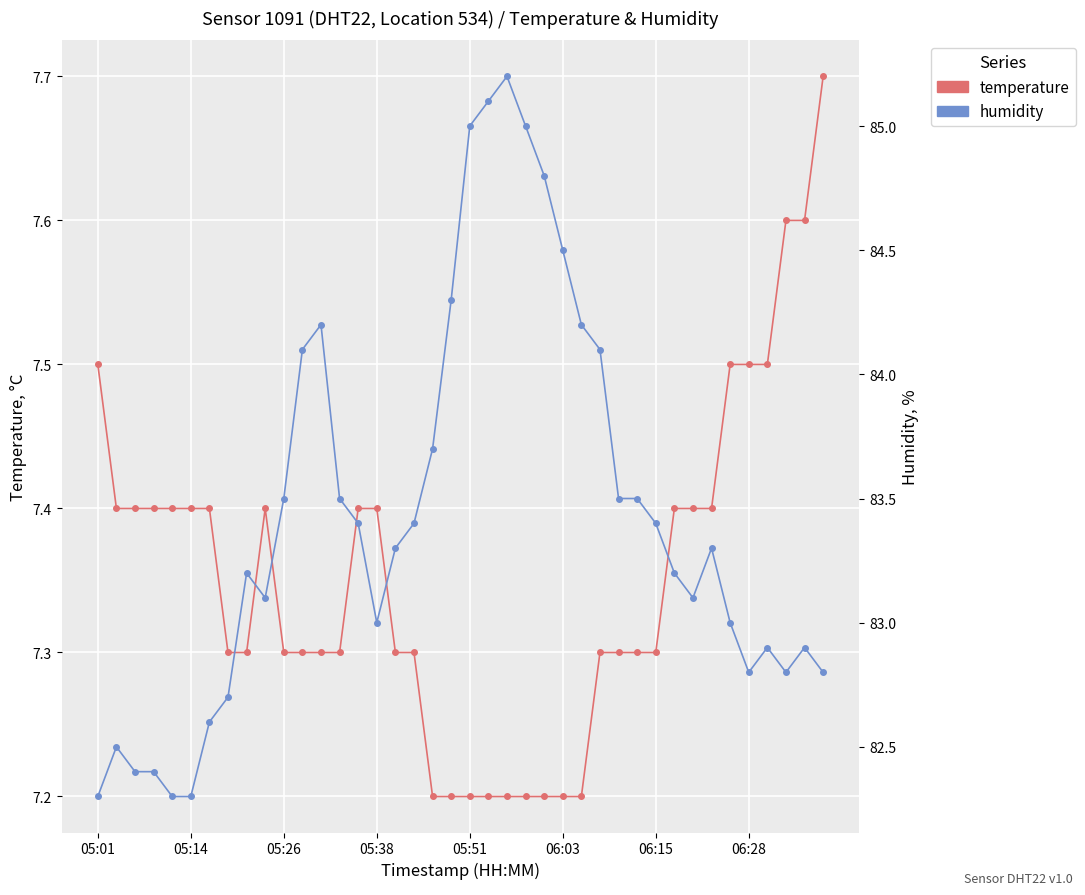

List the series in order of their peak value, highest first.

humidity, temperature